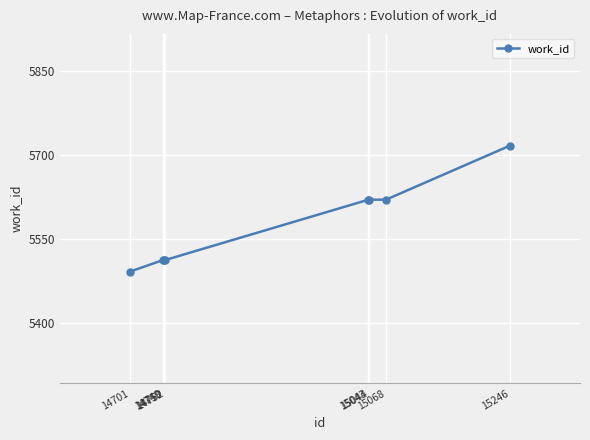

What is the difference between the second highest and second lowest values?

108